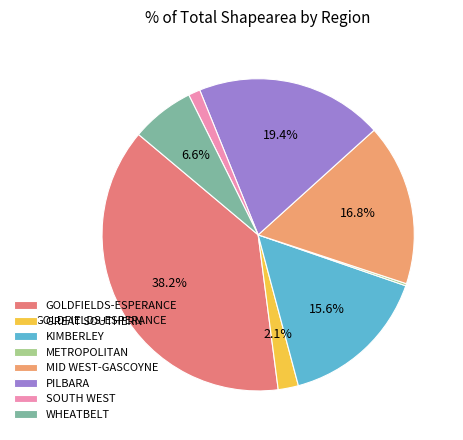

The GREAT SOUTHERN slice represents 2% of the pie. True or false?

True